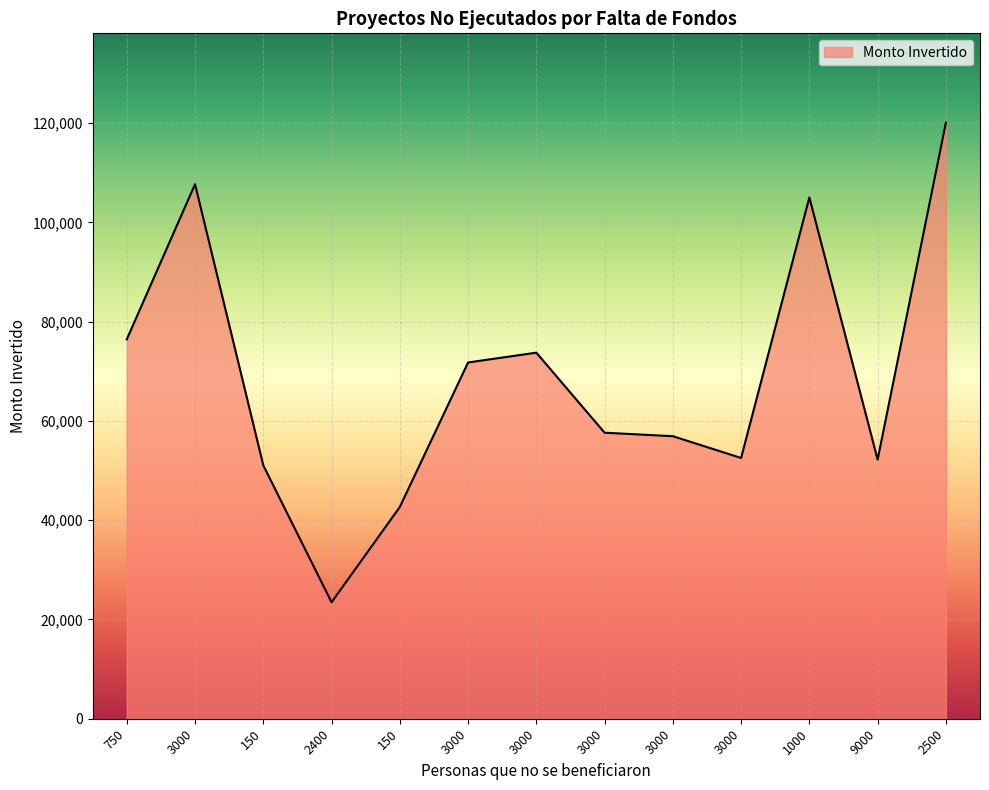

Does the chart have visible grid lines?

Yes